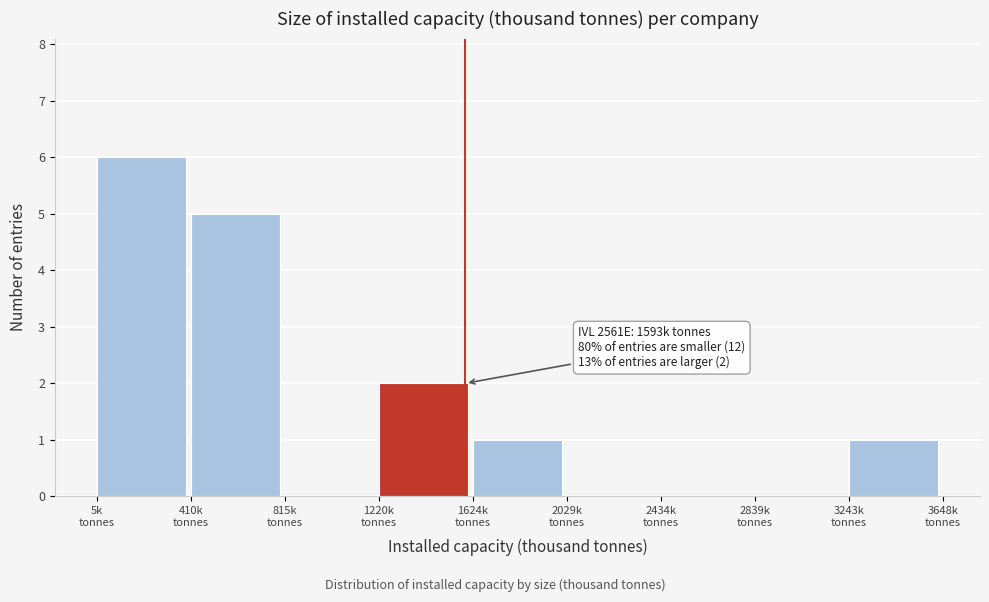

Over which range of the x-axis is the bar tallest?

0 to 400